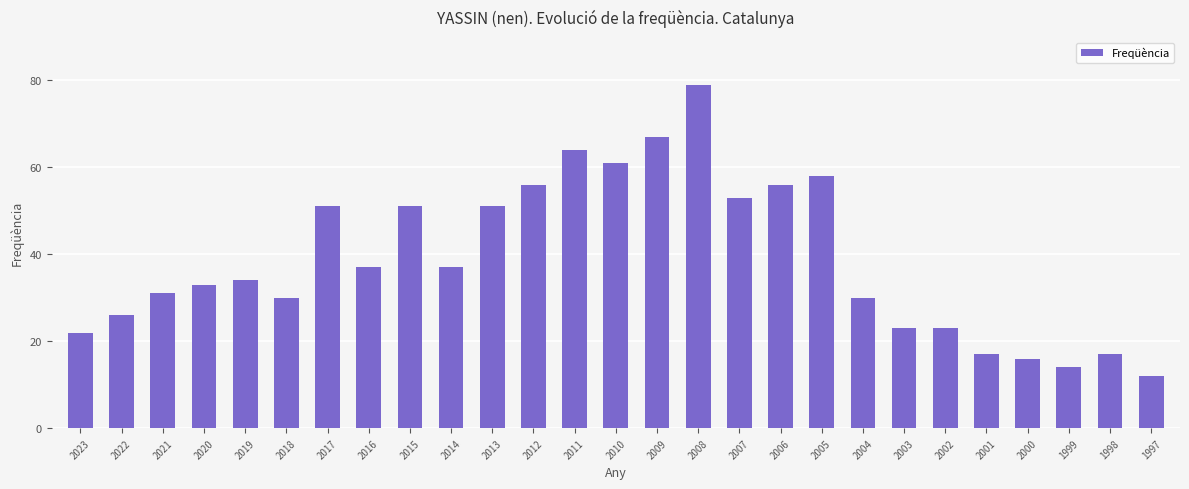

Reading right to left, list all the values displayed in this chart.

1997=12	1998=17	1999=14	2000=16	2001=17	2002=23	2003=23	2004=30	2005=58	2006=56	2007=53	2008=79	2009=67	2010=61	2011=64	2012=56	2013=51	2014=37	2015=51	2016=37	2017=51	2018=30	2019=34	2020=33	2021=31	2022=26	2023=22